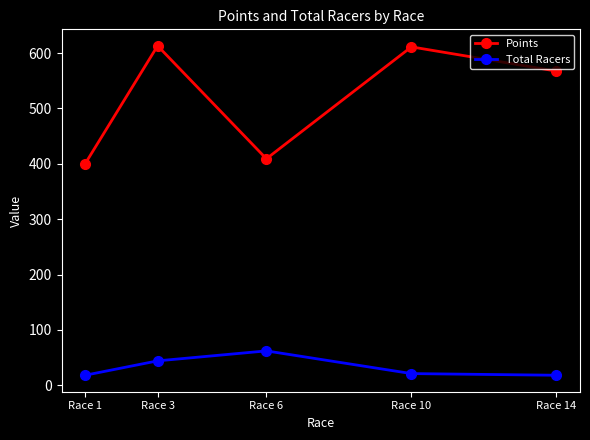

The Points series shows 567.5 at Race 14. True or false?

True